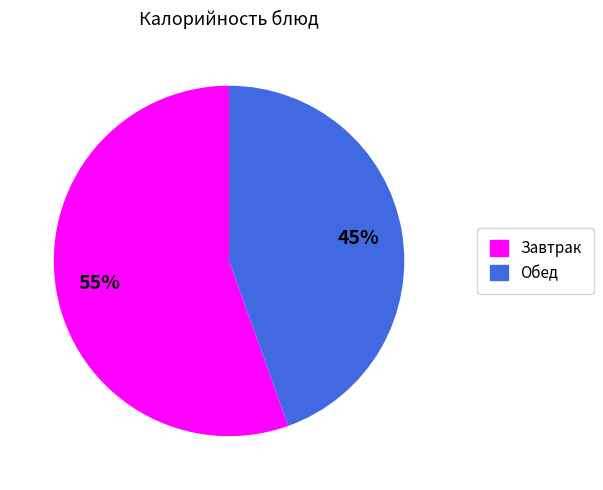

To the nearest percent, what is the average slice percentage?

50%